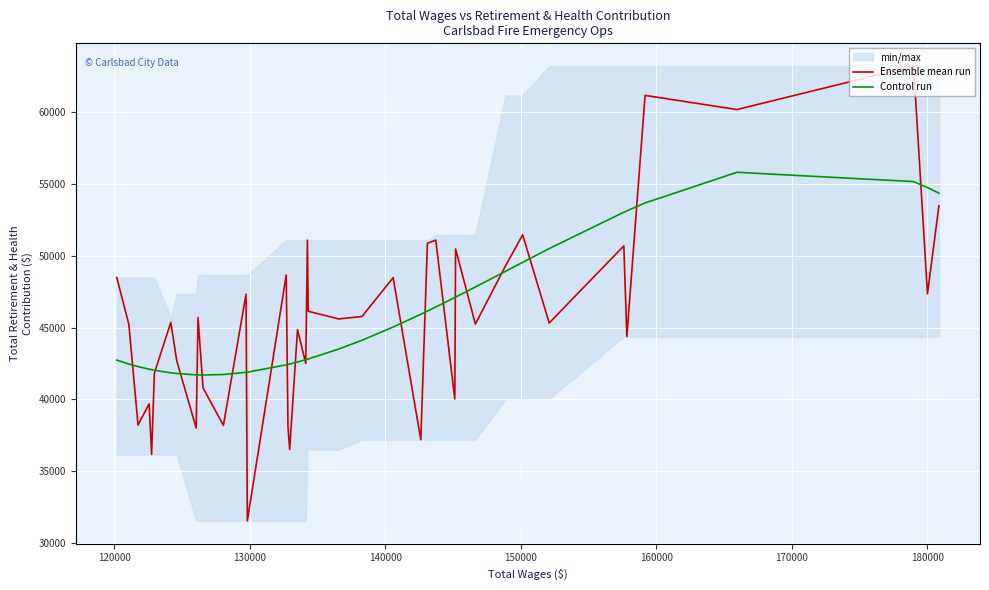

What is the lowest value of the Ensemble mean run series?

31533.0